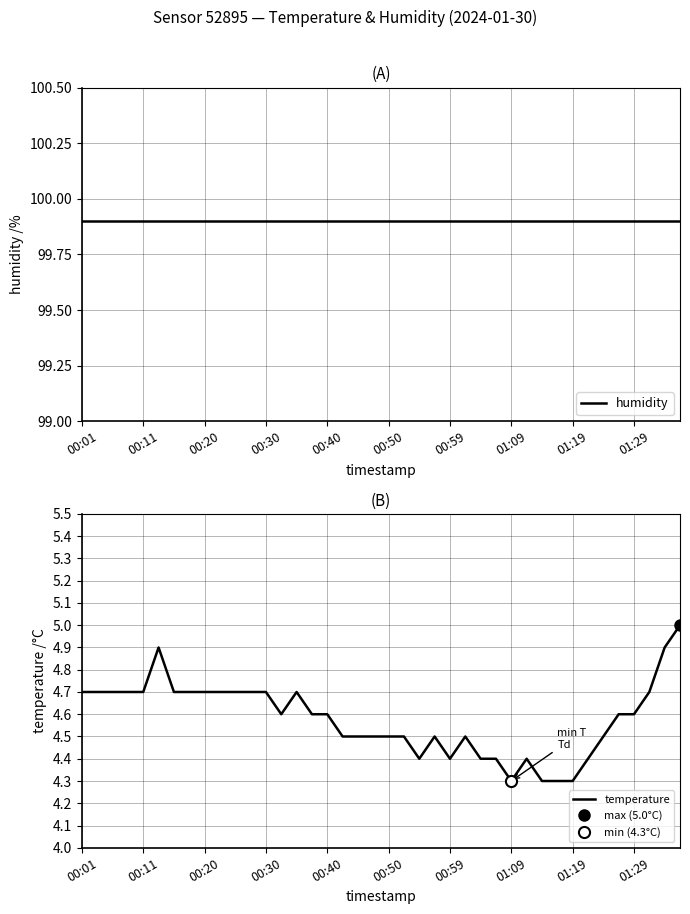

Count the number of categories in the chart.

40